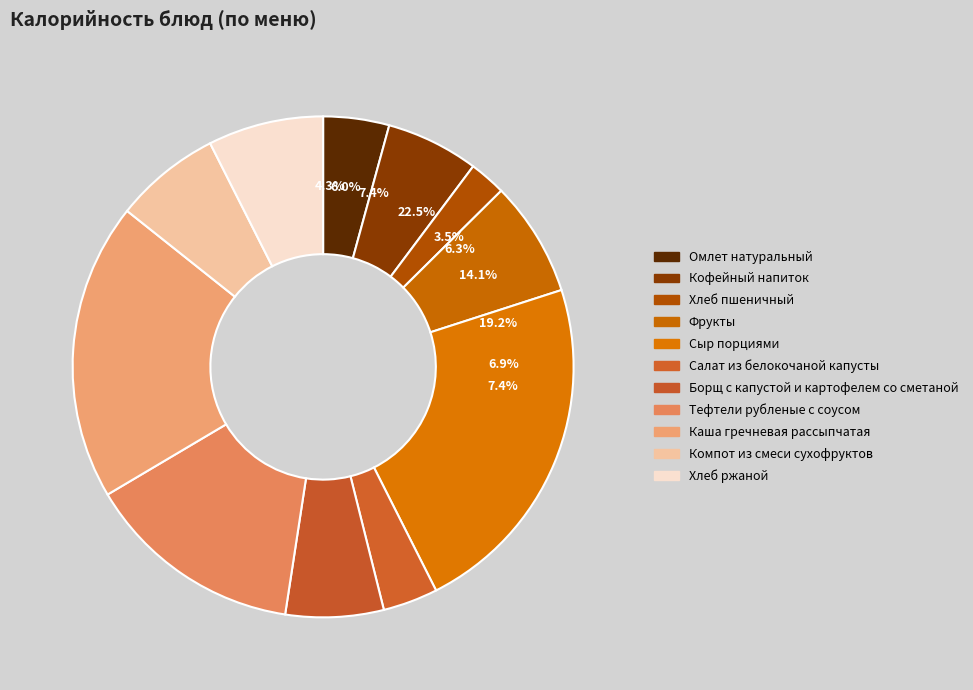

Which category has the biggest portion of the pie?

Сыр порциями